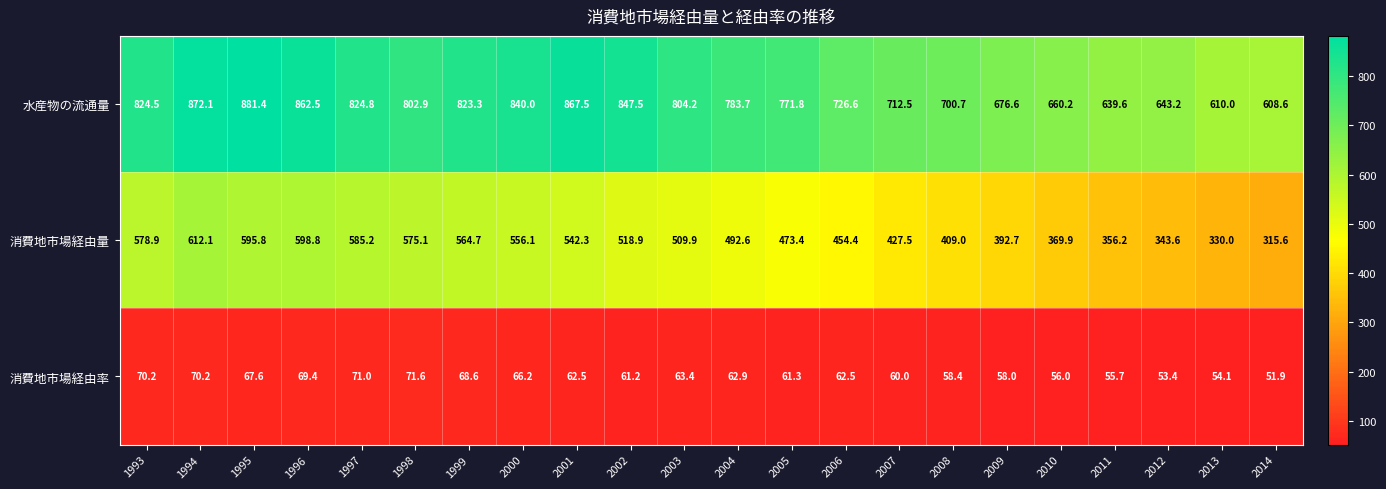

Which series has the widest spread of values?

消費地市場経由量